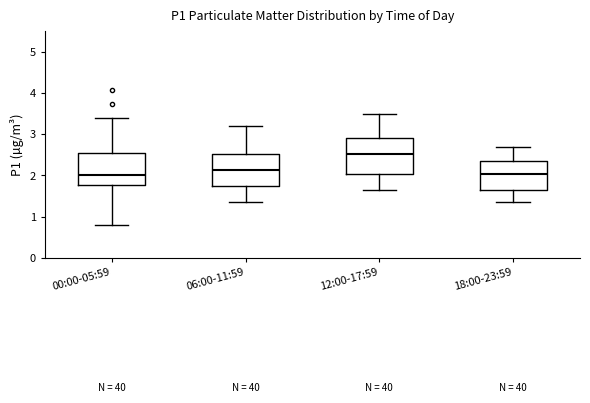

Reading left to right, read every box against the y-axis: the position of its median line, the range the box covers, and the ends of its whiskers. The values are not printed on the chart, so give them approximately, as read against the axis.

00:00-05:59: median 2.0, box 1.8 to 2.5, whiskers 0.8 to 3.4
06:00-11:59: median 2.1, box 1.7 to 2.5, whiskers 1.4 to 3.2
12:00-17:59: median 2.5, box 2.0 to 2.9, whiskers 1.7 to 3.5
18:00-23:59: median 2.0, box 1.7 to 2.4, whiskers 1.4 to 2.7